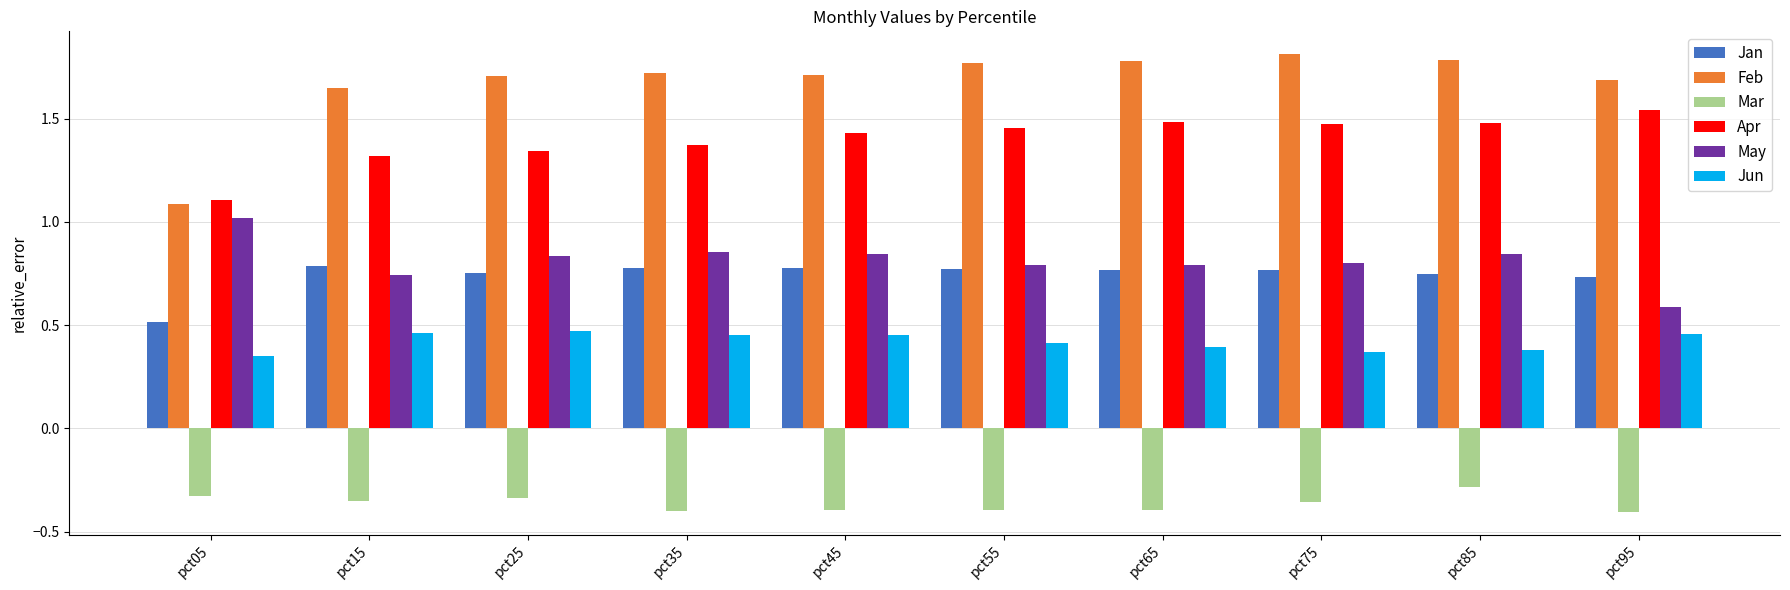

What are all the series names shown in the legend?

Jan, Feb, Mar, Apr, May, Jun